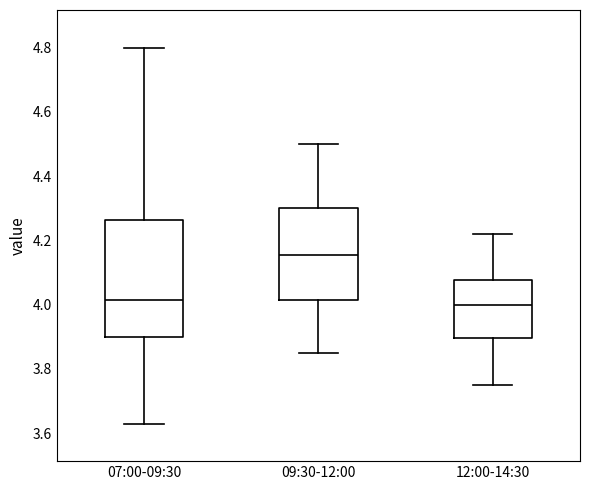

Comparing the boxes themselves (not the whiskers), which one is the tallest?

07:00-09:30